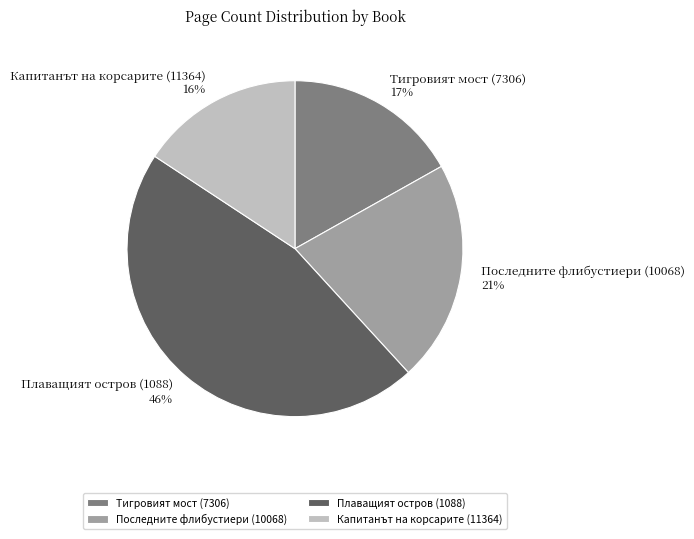

Which category has the smallest portion of the pie?

Капитанът на корсарите (11364)